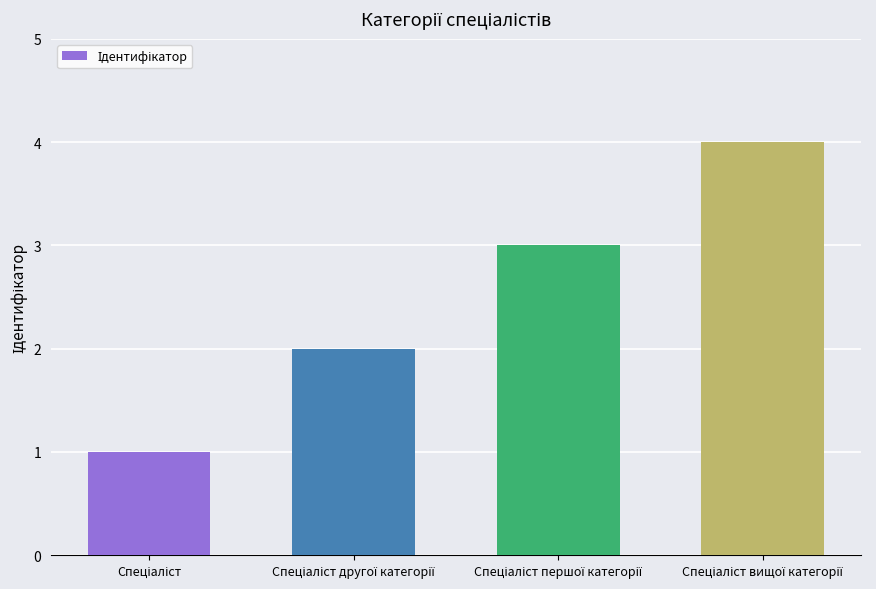

Are the bars horizontal?

No